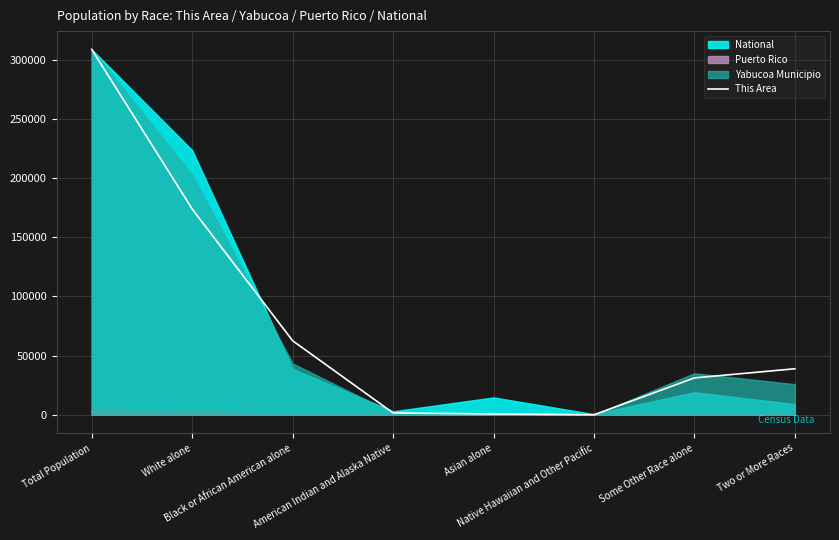

How many positive values are there?

7